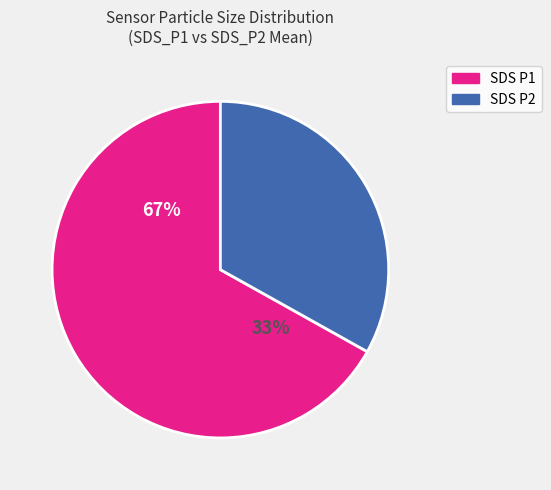

To the nearest percent, what is the combined percentage of SDS_P2 and SDS_P1?

100%